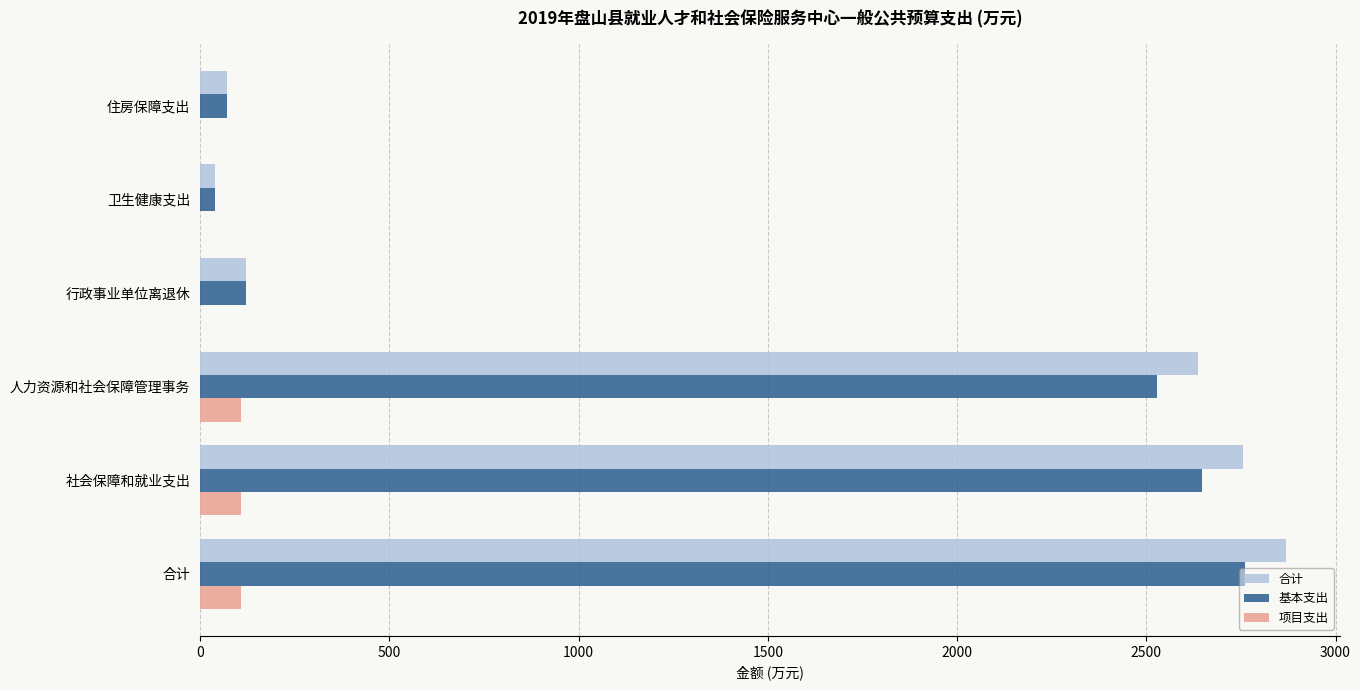

At which label is 基本支出 closest to 1399?

人力资源和社会保障管理事务